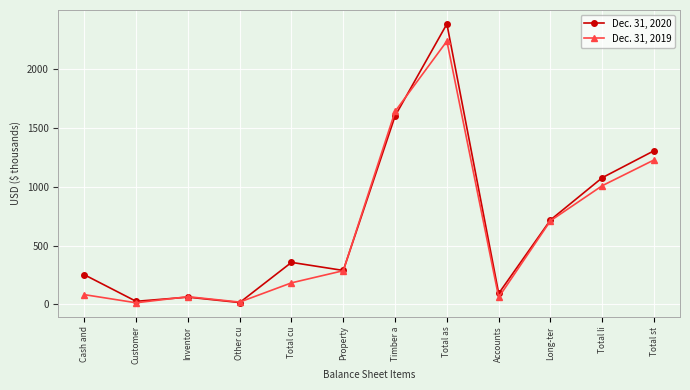

What is the difference between the maximum and minimum values in the Dec. 31, 2019 series?

2220.9